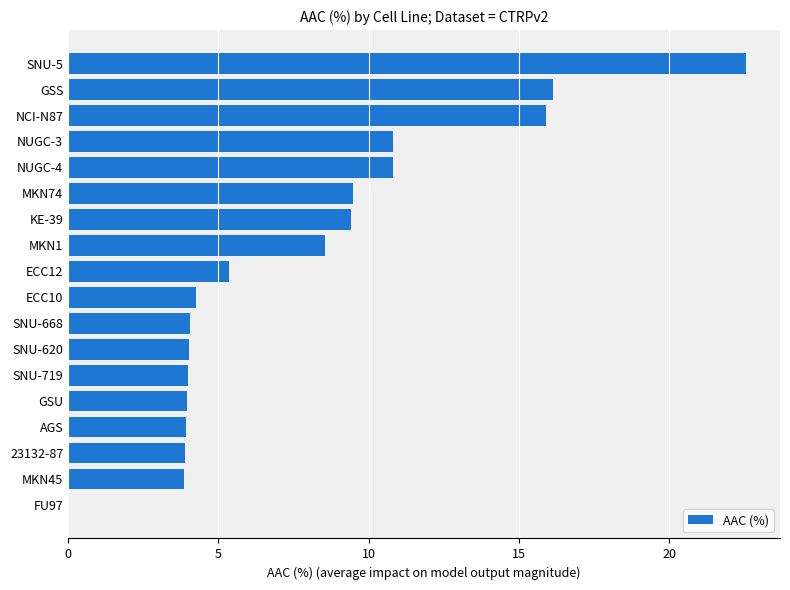

The chart shows a value of 39.2 at SNU-5. True or false?

False